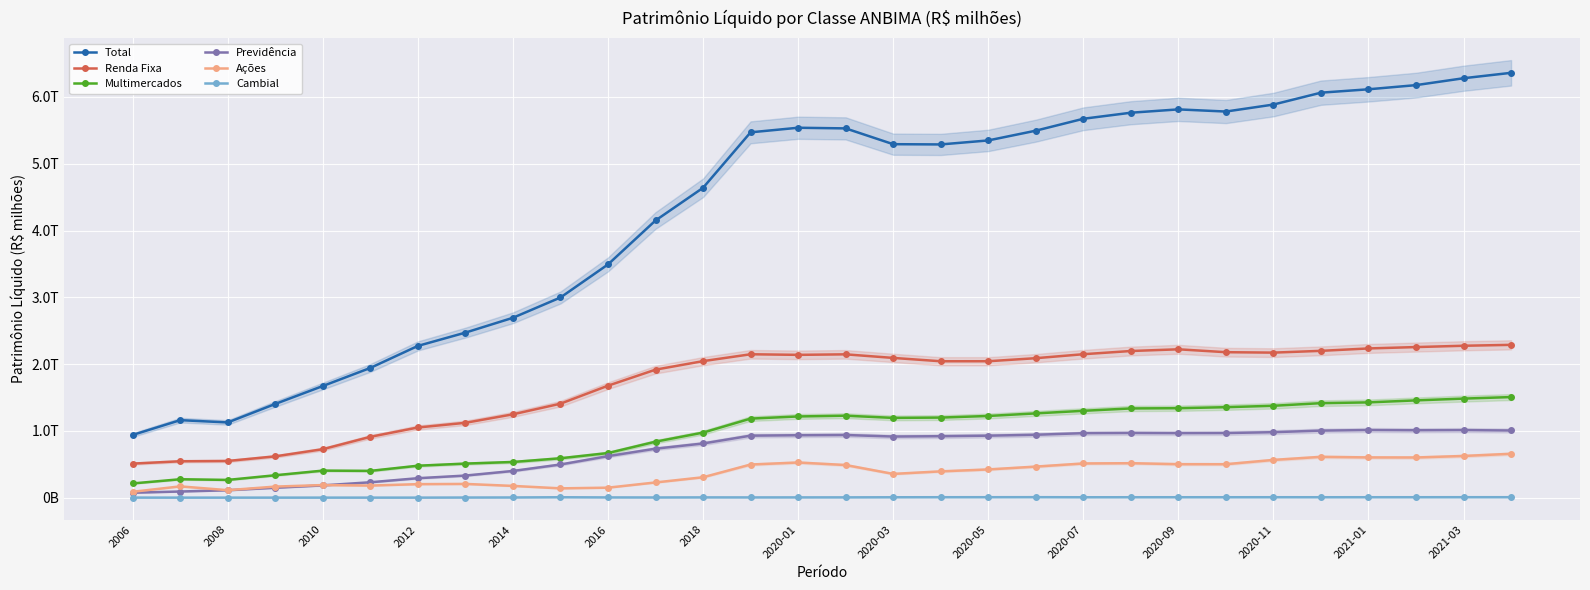

True or false: Multimercados and Renda Fixa intersect in this chart.

False